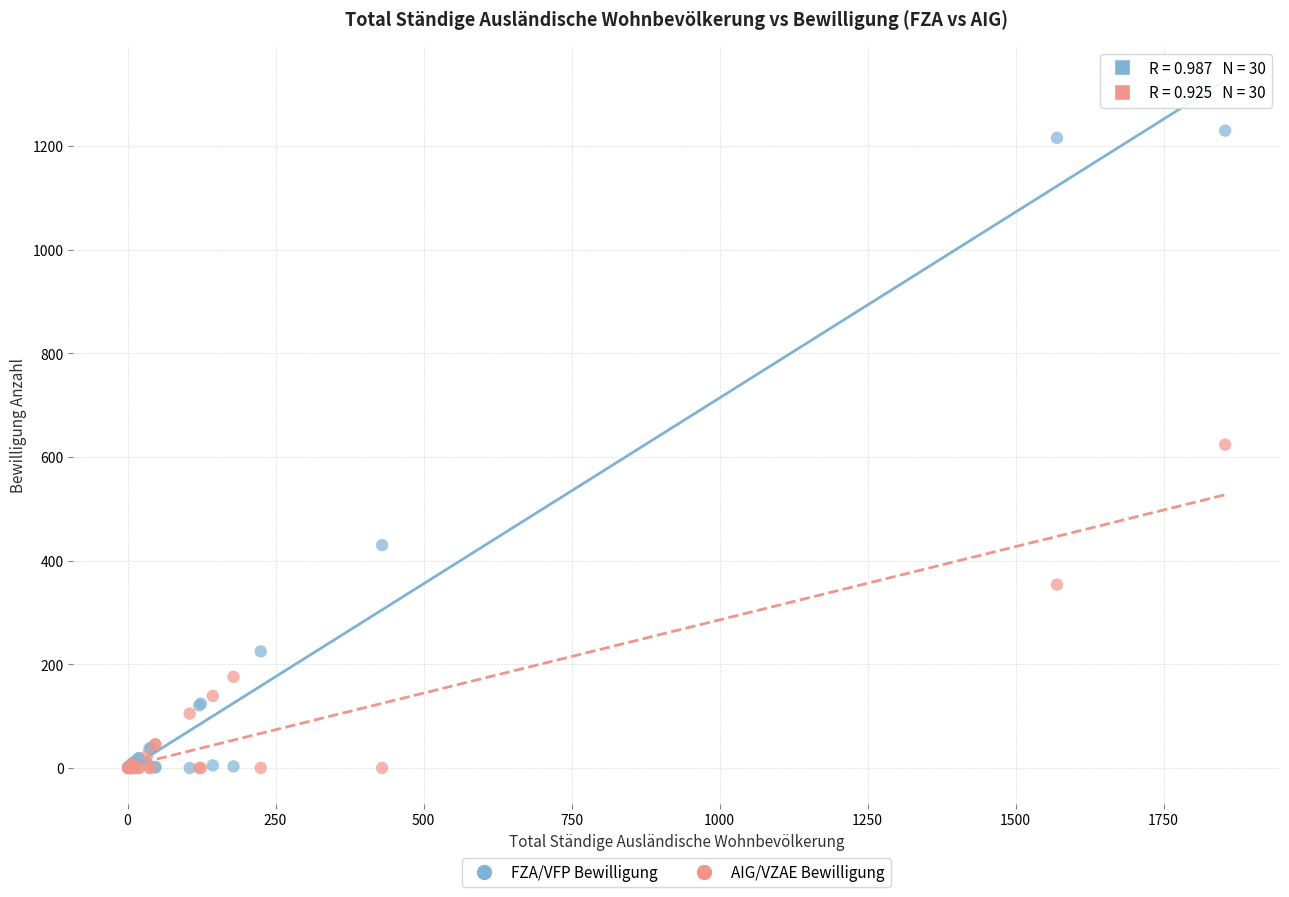

In the AIG/VZAE Bewilligung series, what Y value is closest to 312?

354